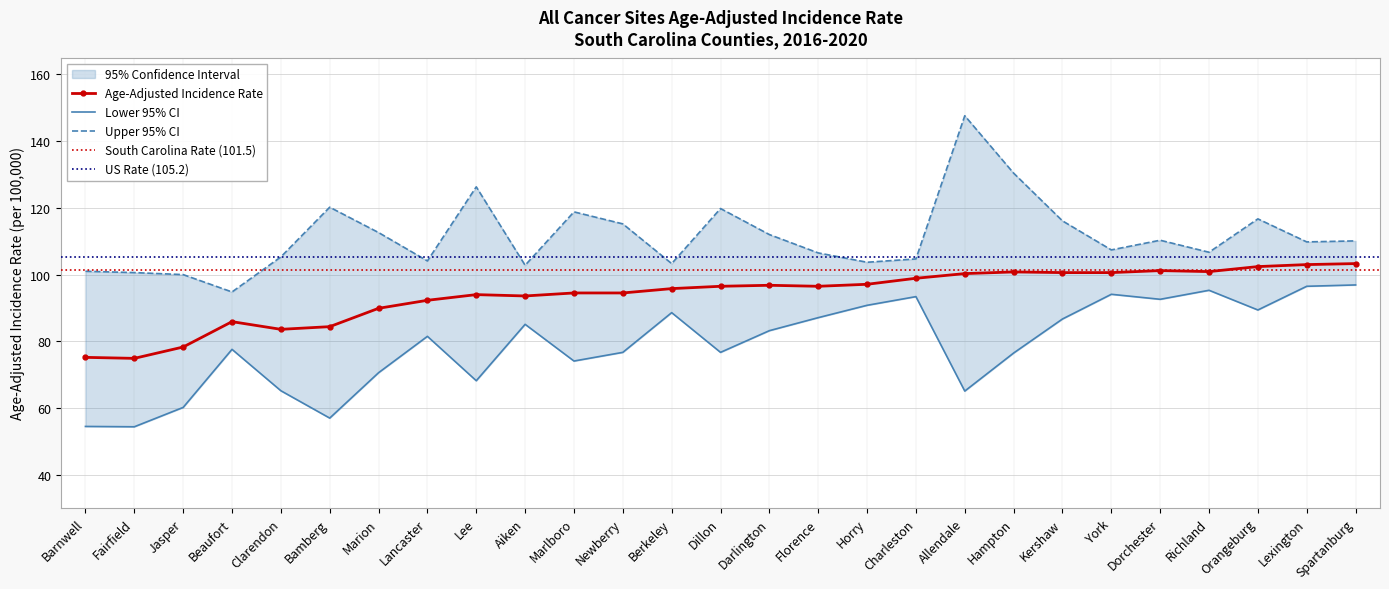

Where is the first local maximum for Age-Adjusted Incidence Rate?

Beaufort